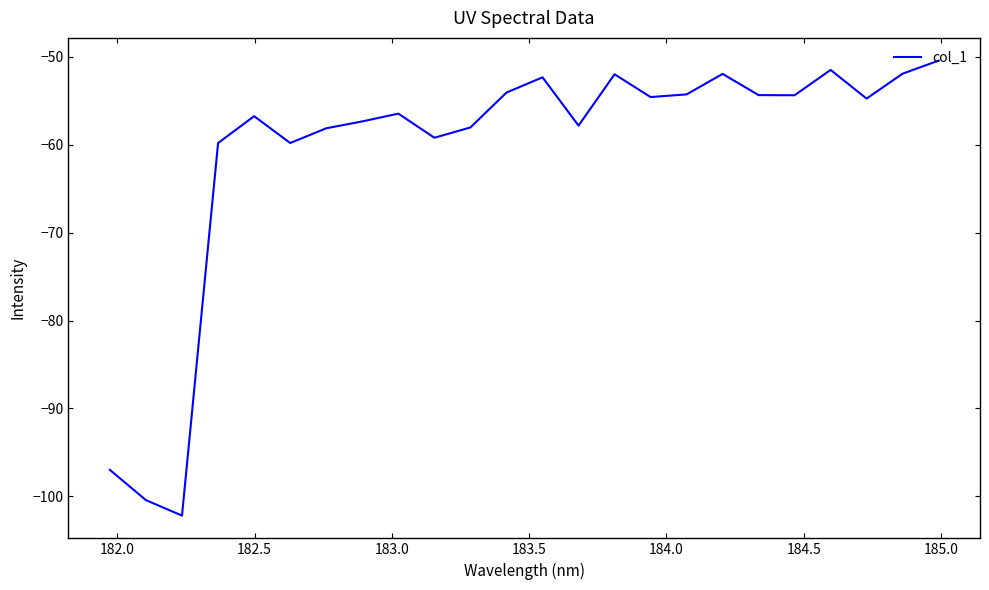

What is the minimum value shown in the chart?

-102.2